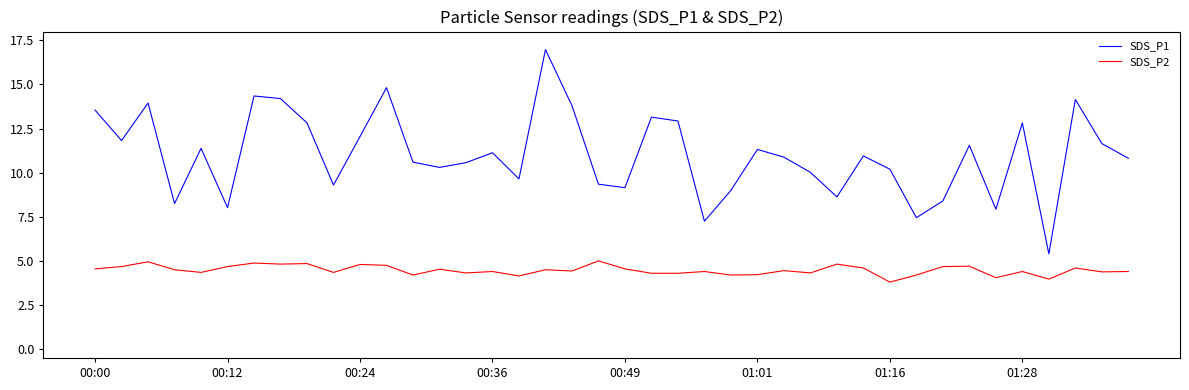

Which series has the largest total across all categories?

SDS_P1